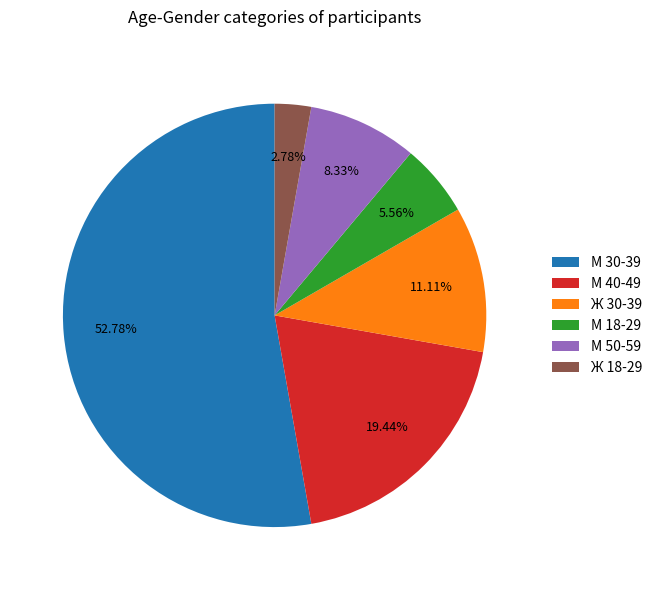

To the nearest percent, what portion does М 40-49 represent?

19%